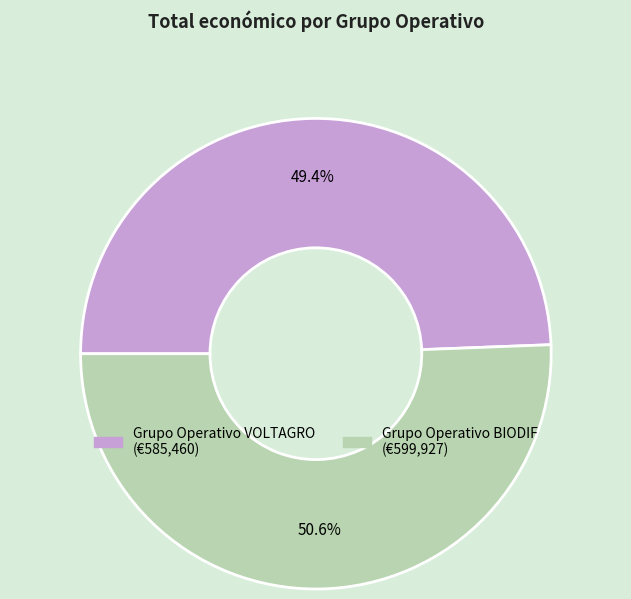

Combined, do Grupo Operativo VOLTAGRO and Grupo Operativo BIODIF account for over 50%?

Yes